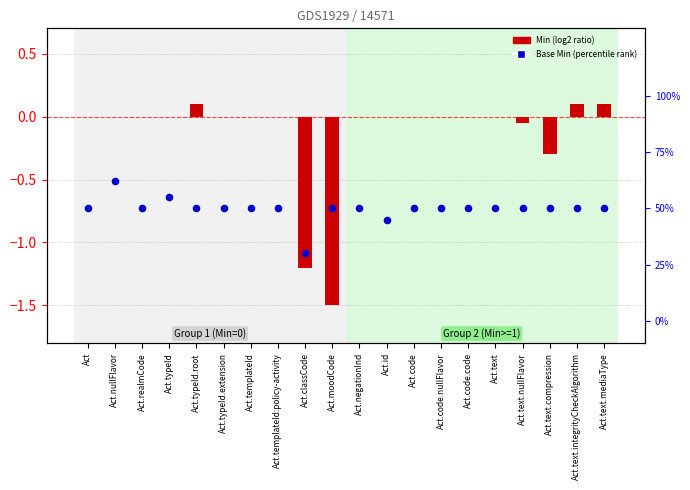

What are all the series names shown in the legend?

Min (log2 ratio), Base Min (percentile rank)